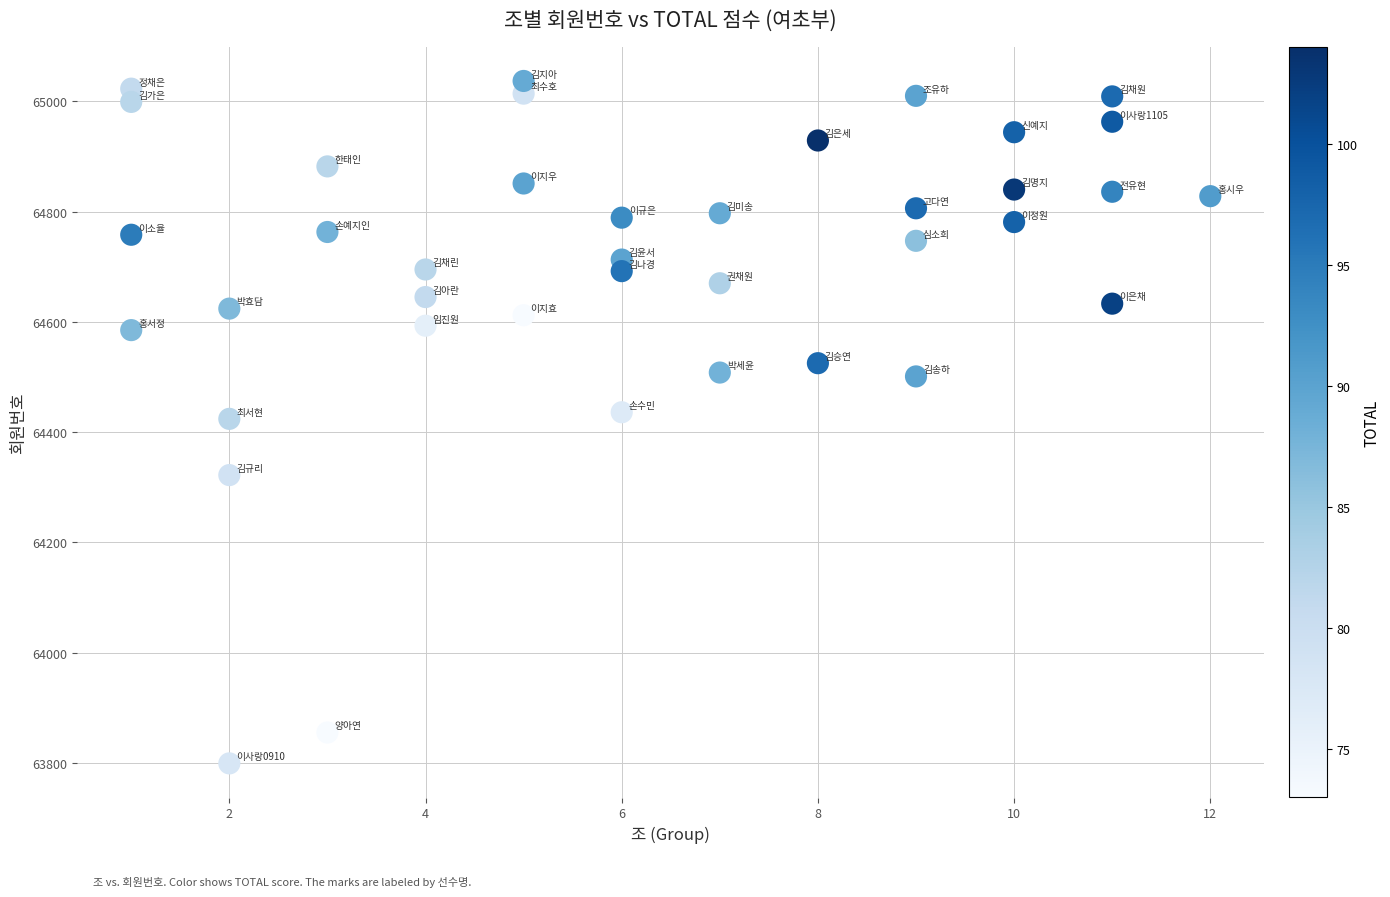

What is the range of X values (max minus min)?

11